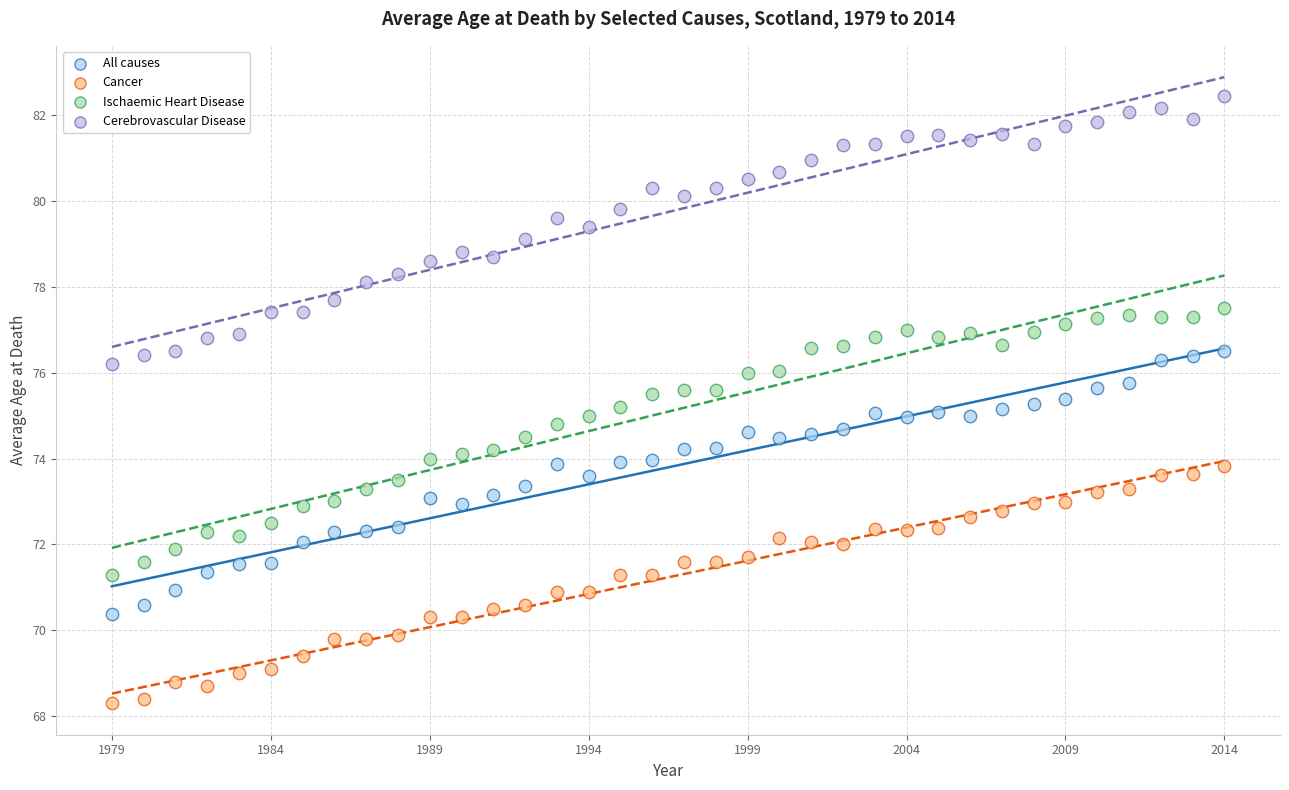

What is the X range (max minus min) for the scatter plot?

35.0